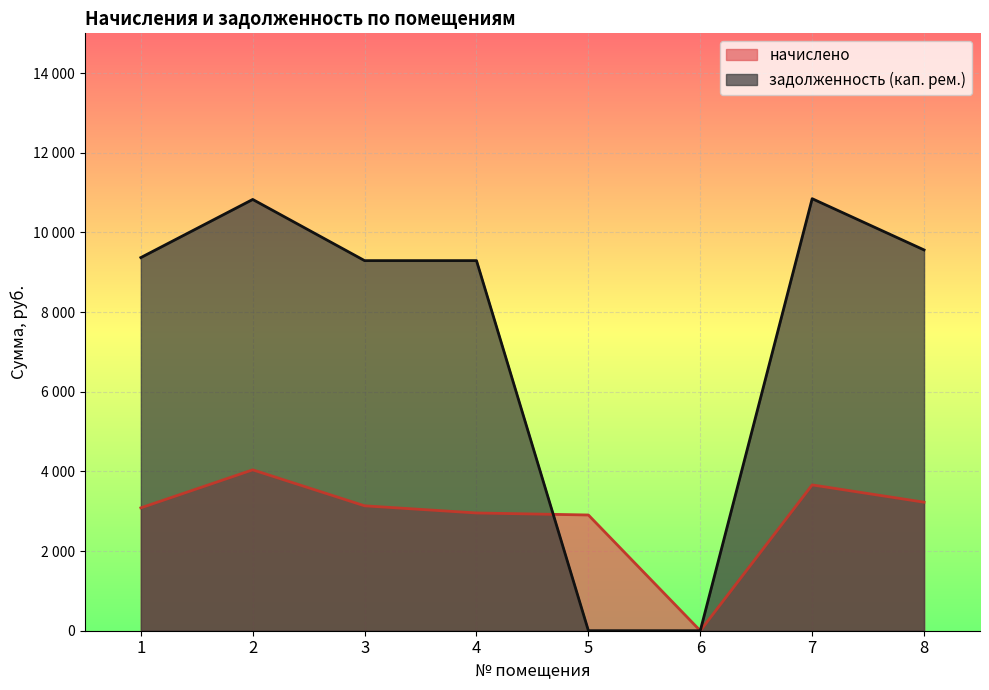

The задолженность (кап. рем.) series shows 1.6 at 5. True or false?

False